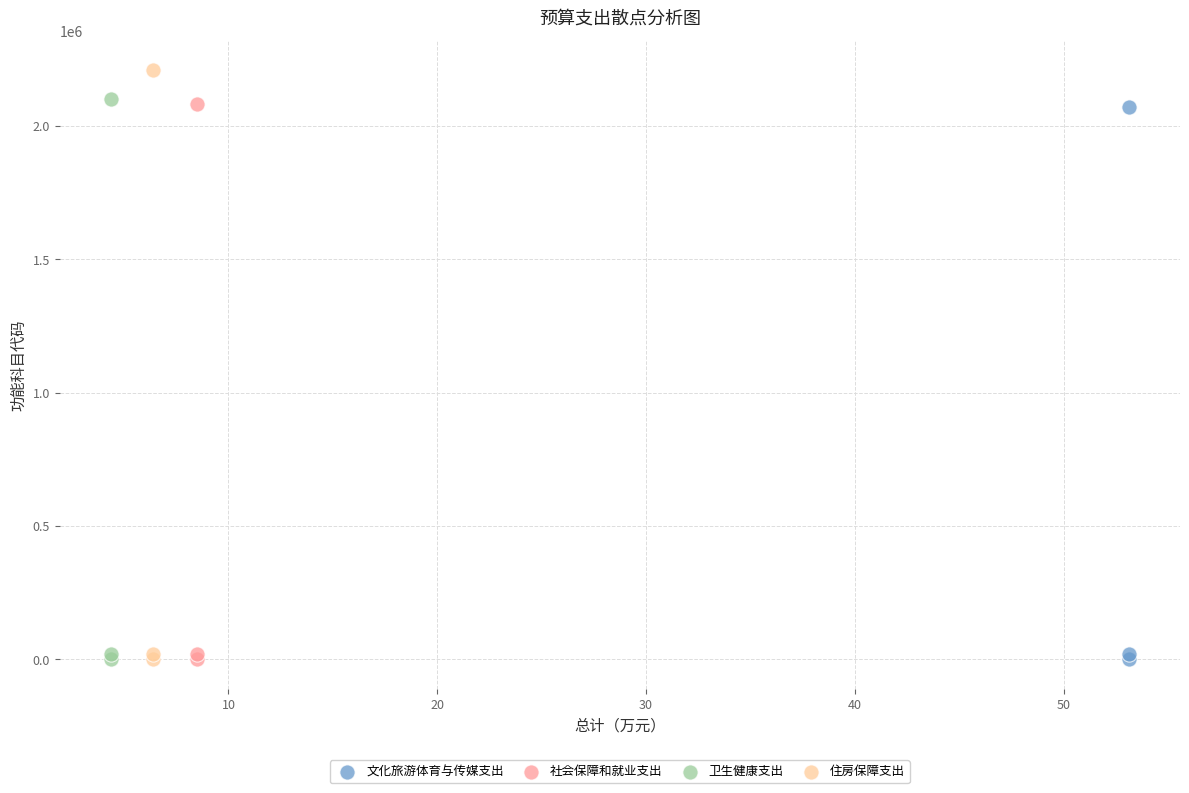

Which series contains the highest Y value?

住房保障支出